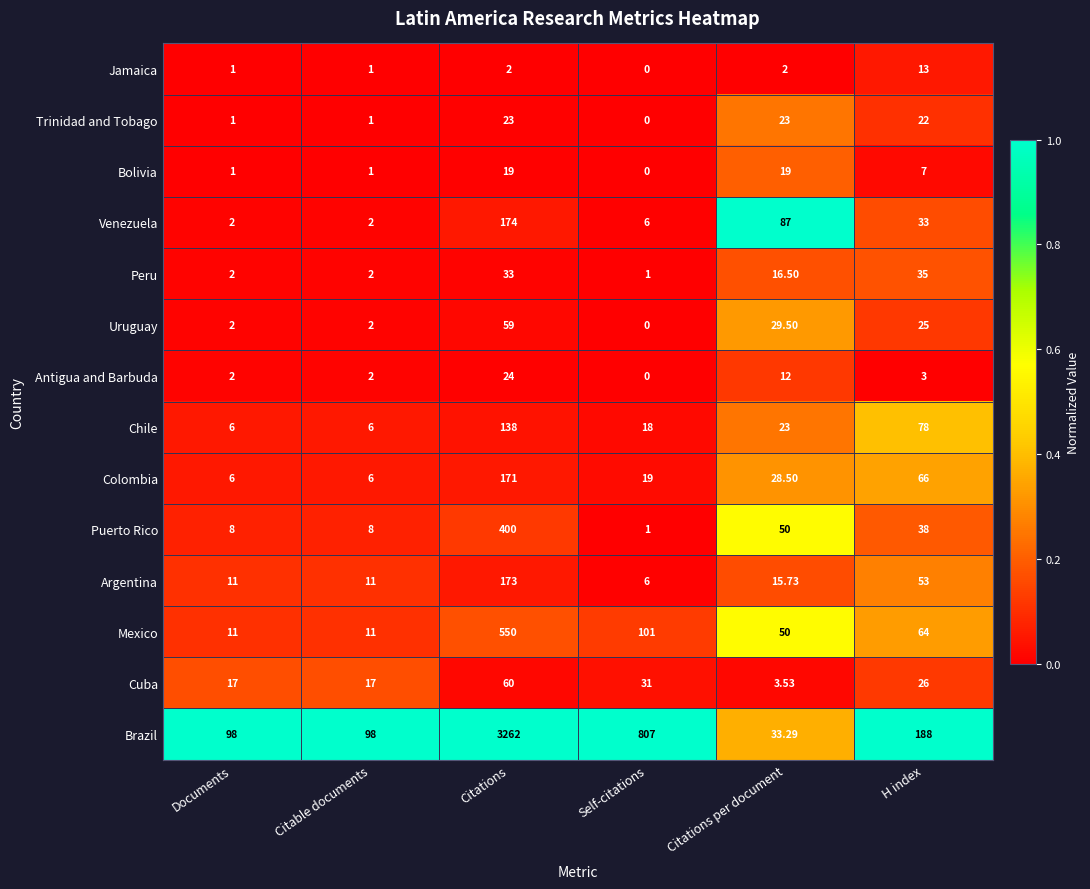

Which category has the lowest value across all series?

Self-citations